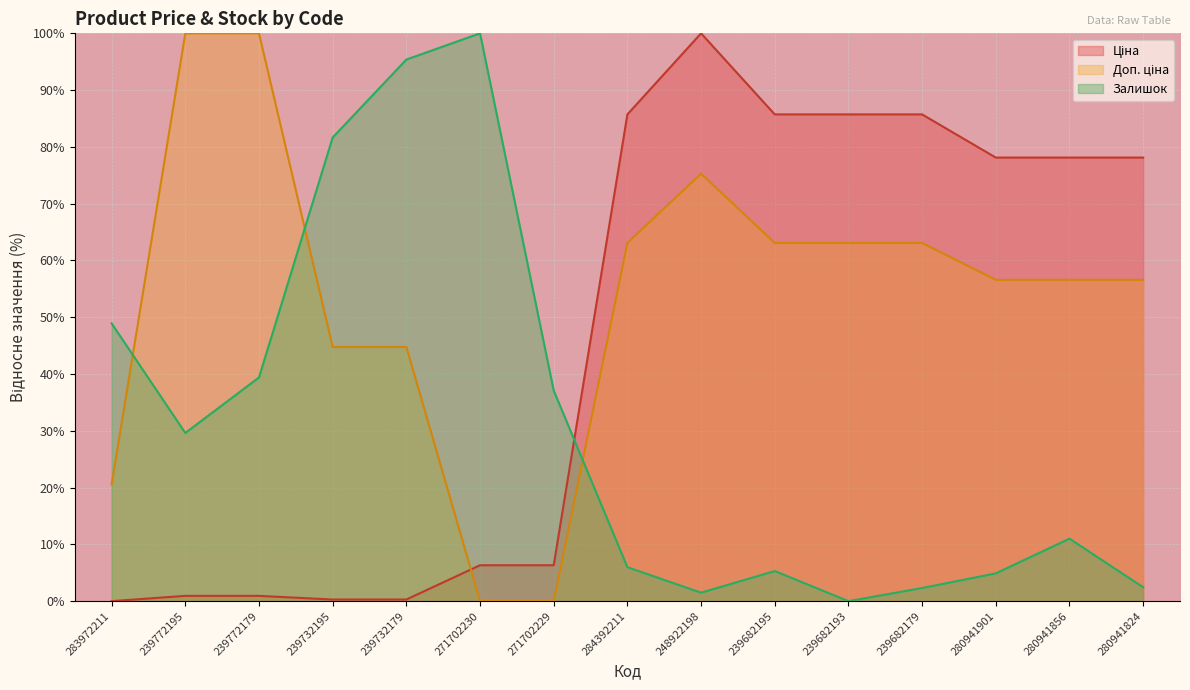

List the series in order of their overall mean, highest first.

Доп. ціна, Ціна, Залишок